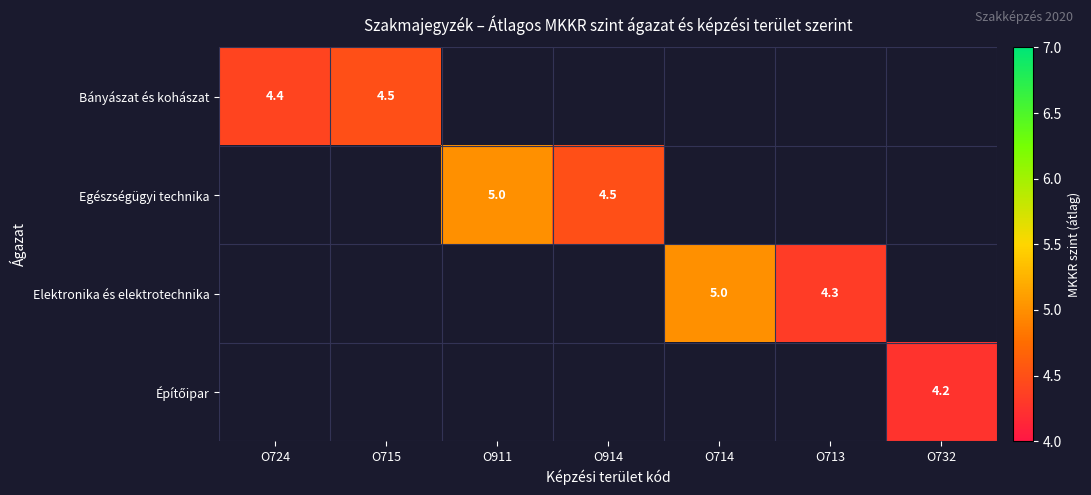

Between O724 and O714, which is larger?

O714